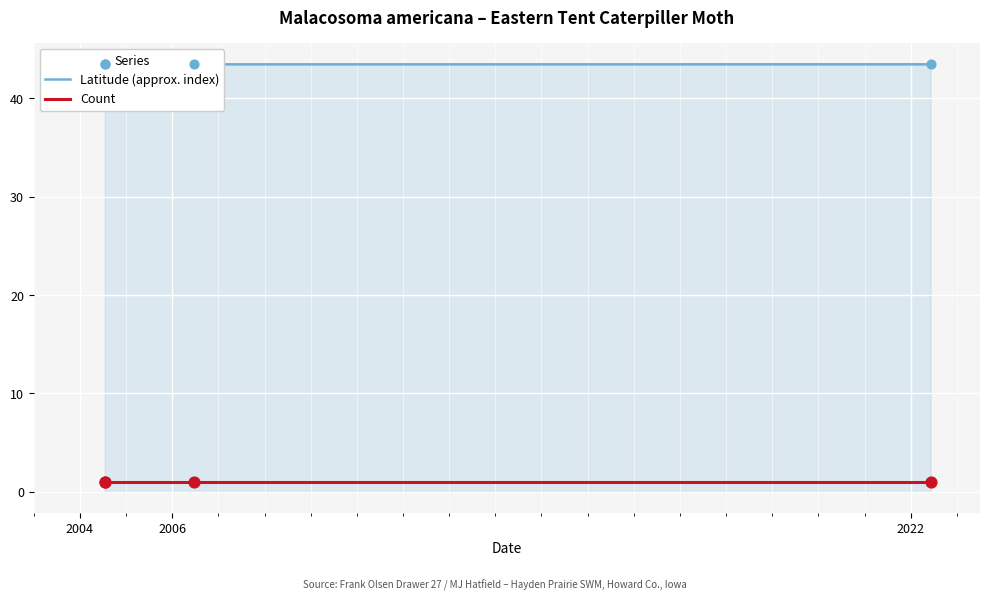

Is the value of Count at 2006 greater than the value of Latitude (approx. index) at 2022?

No